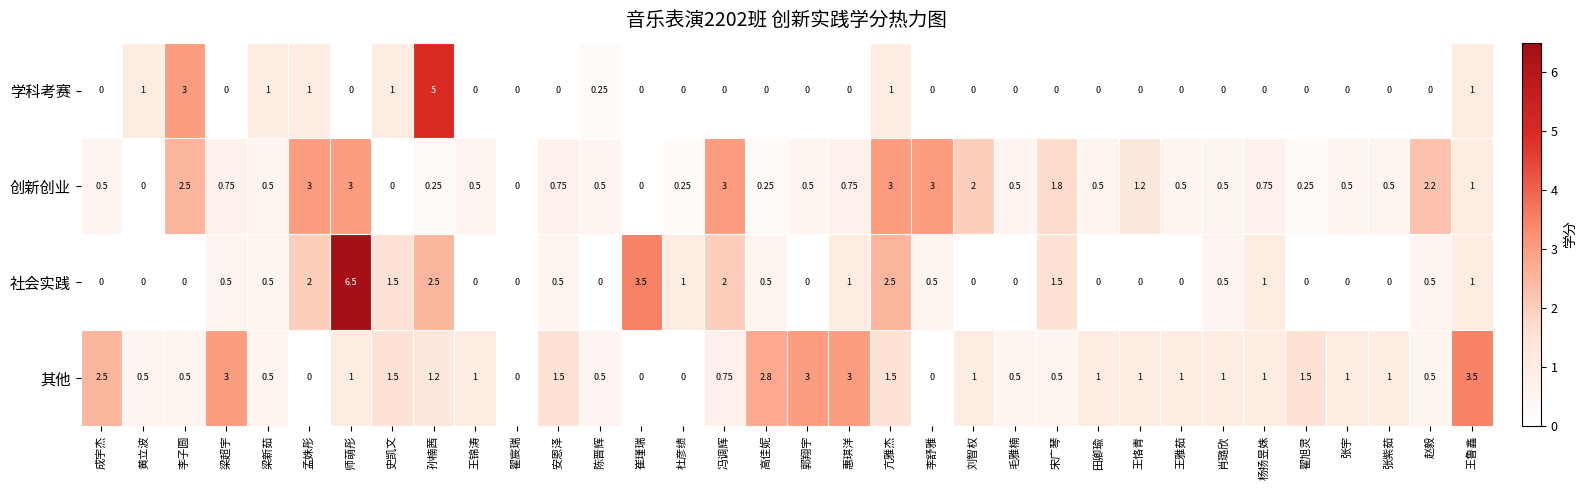

At which category does the chart reach its peak across all series?

师萌彤